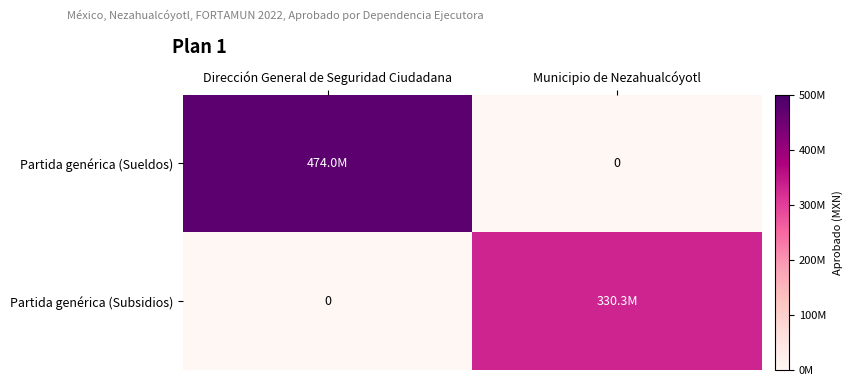

Rank the series by their maximum value, from highest to lowest.

Partida genérica (Sueldos), Partida genérica (Subsidios)